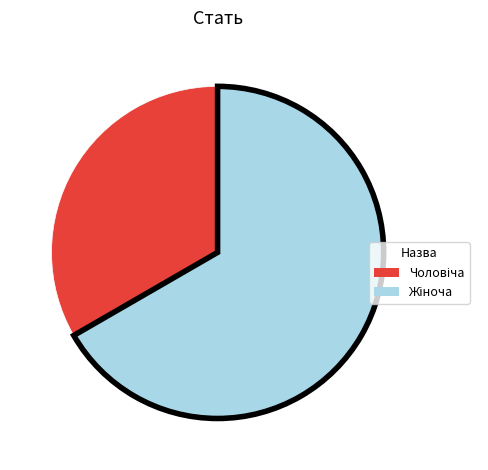

Is there any slice that represents more than half of the pie?

Yes